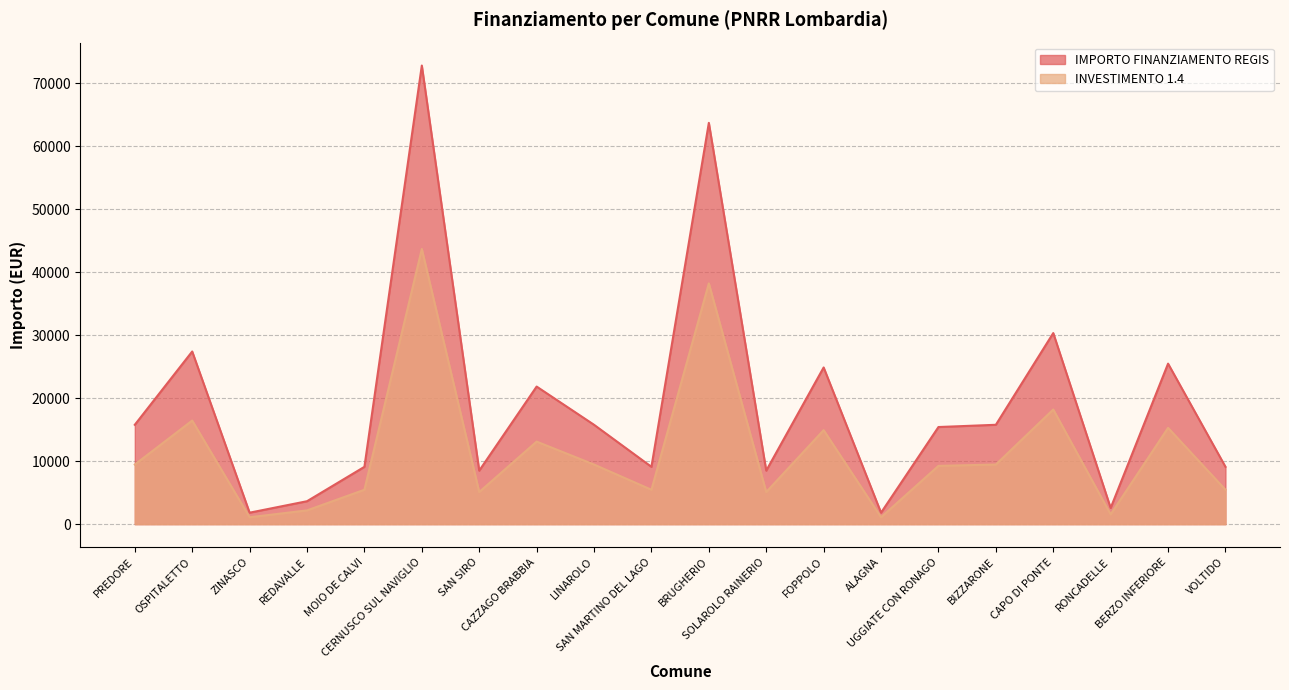

True or false: INVESTIMENTO 1.4 and IMPORTO FINANZIAMENTO REGIS intersect in this chart.

False